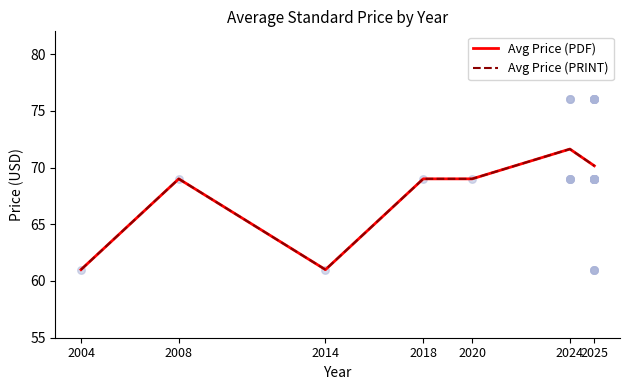

Is the value of Avg Price (PDF) at 2025 greater than the value of Avg Price (PRINT) at 2024?

No